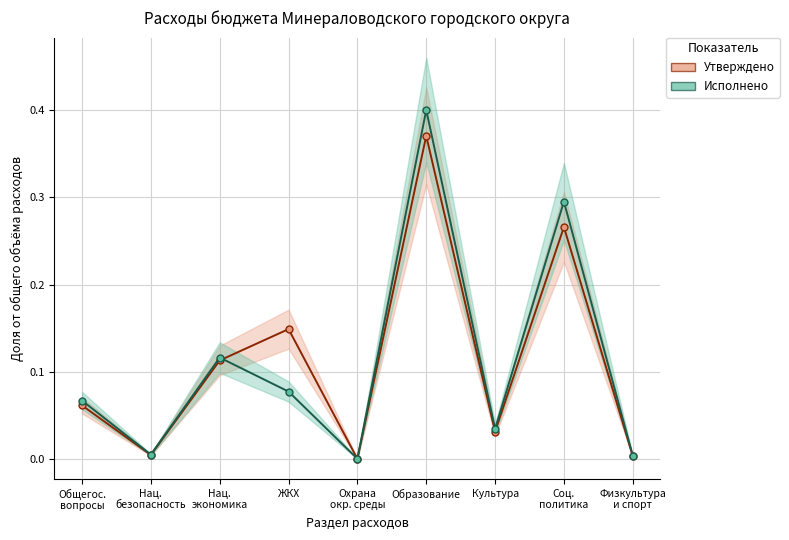

Reading left to right, transcribe all the data shown in this chart.

Утверждено: Общегос.
вопросы=0.1	Нац.
безопасность=0.0	Нац.
экономика=0.1	ЖКХ=0.1	Охрана
окр. среды=0.0	Образование=0.4	Культура=0.0	Соц.
политика=0.3	Физкультура
и спорт=0.0
Исполнено: Общегос.
вопросы=0.1	Нац.
безопасность=0.0	Нац.
экономика=0.1	ЖКХ=0.1	Охрана
окр. среды=0.0	Образование=0.4	Культура=0.0	Соц.
политика=0.3	Физкультура
и спорт=0.0